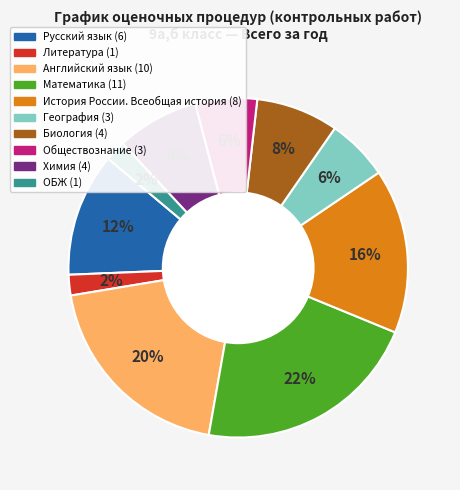

Does any single category account for the majority?

No